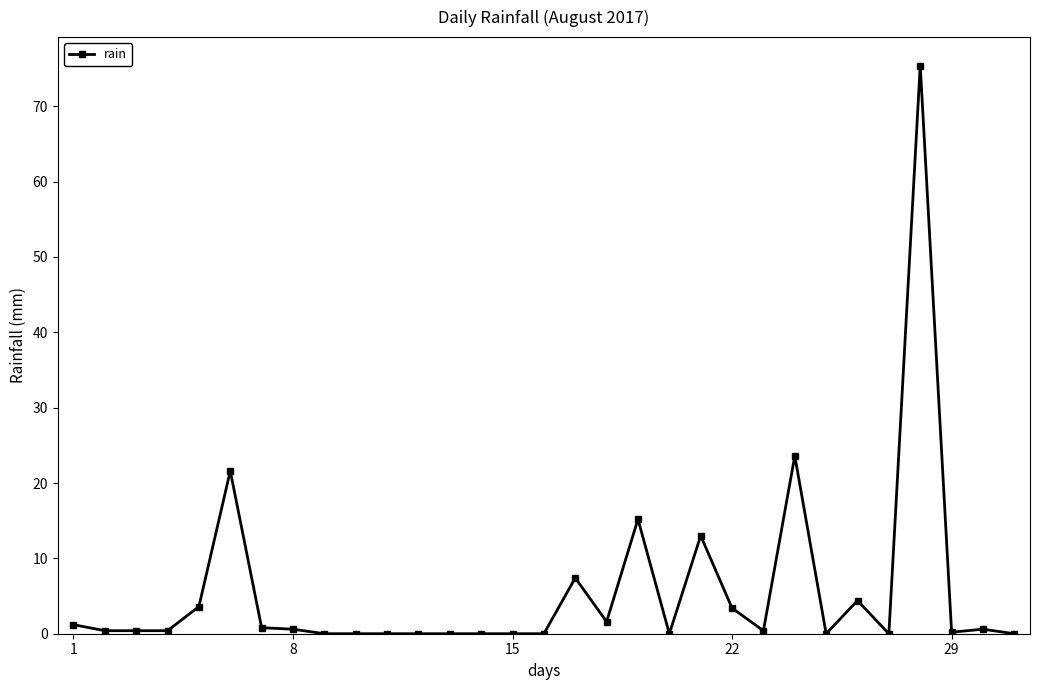

What is the value of the 24th point from the left?

23.6